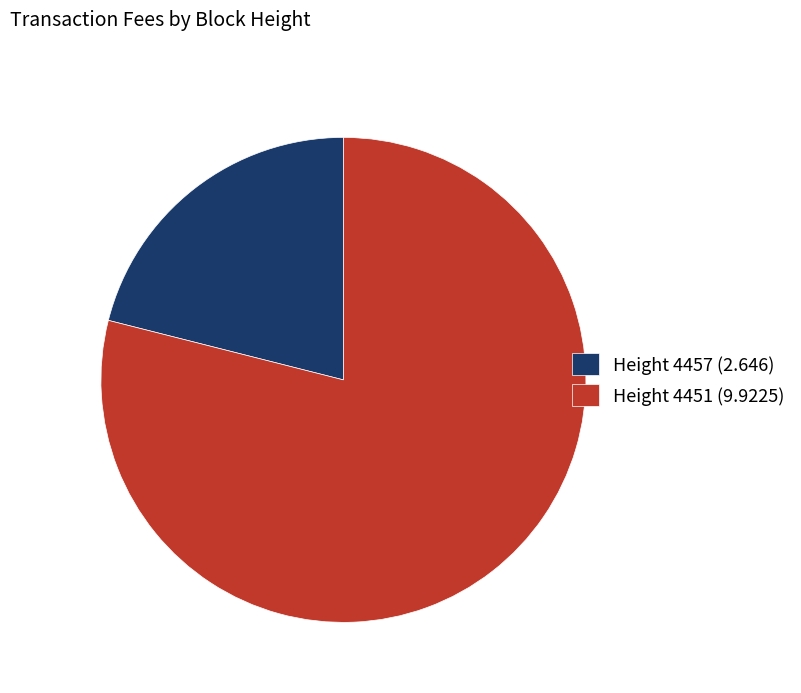

True or false: Height 4457 (2.646) accounts for 21% of the total.

True